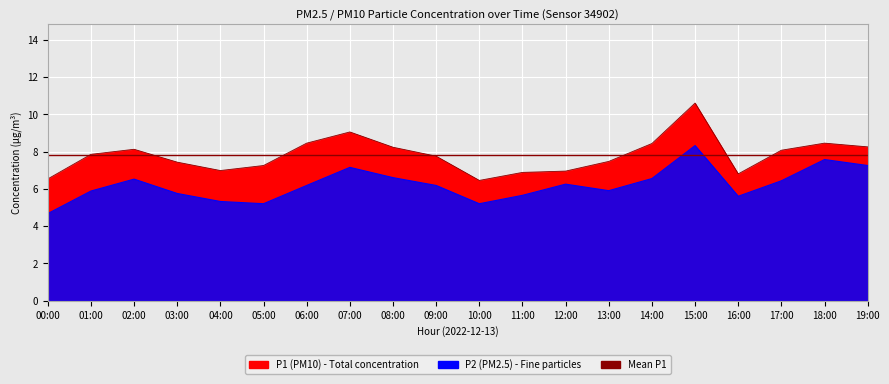

Read the P2 value at 04:00.

5.3